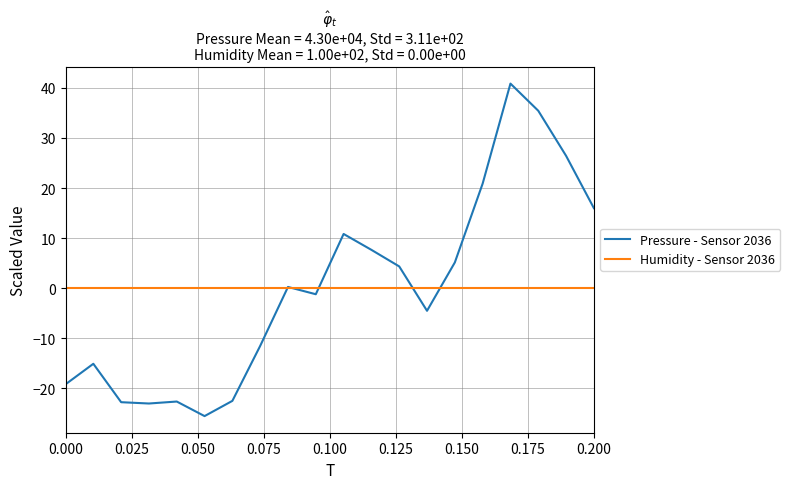

Rank the series by their maximum value, from lowest to highest.

Humidity - Sensor 2036, Pressure - Sensor 2036